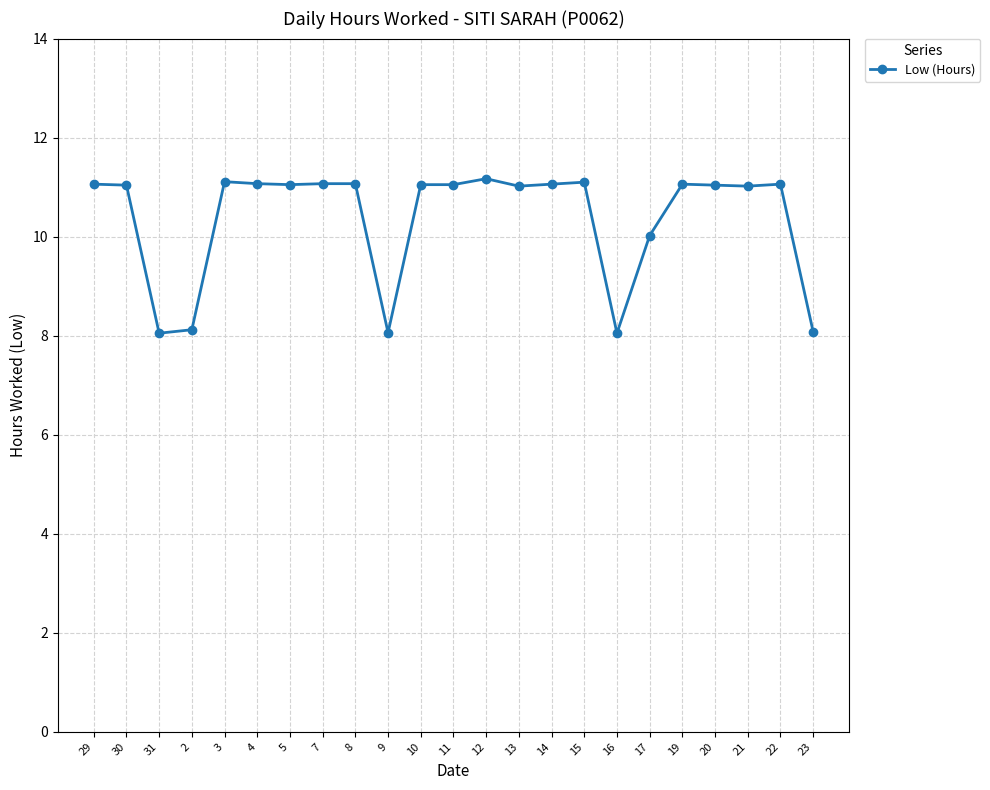

What is the value of the 15th point from the left?

11.1